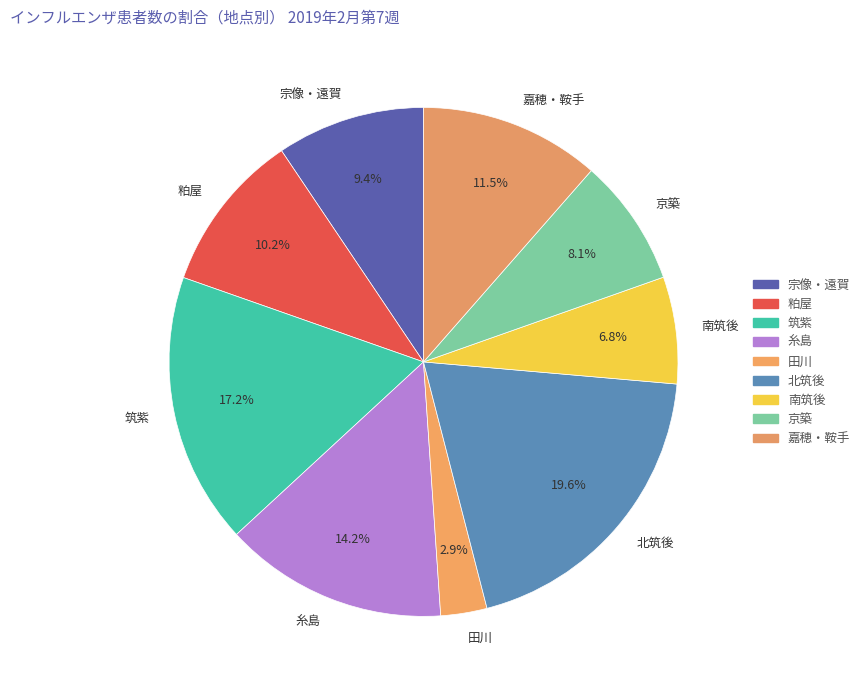

How many slices are in this pie chart?

9